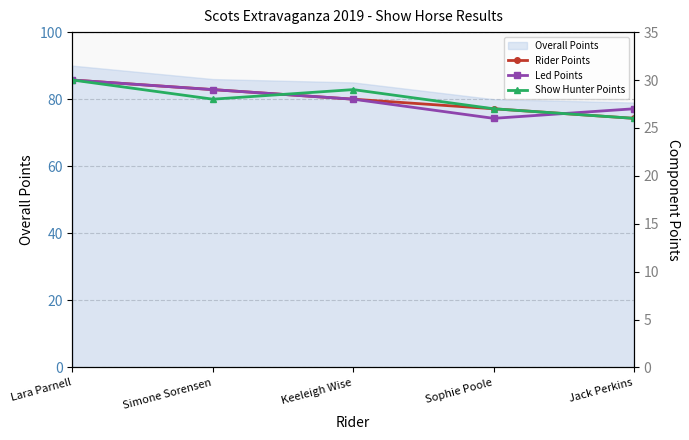

How many categories are shown in the chart?

5